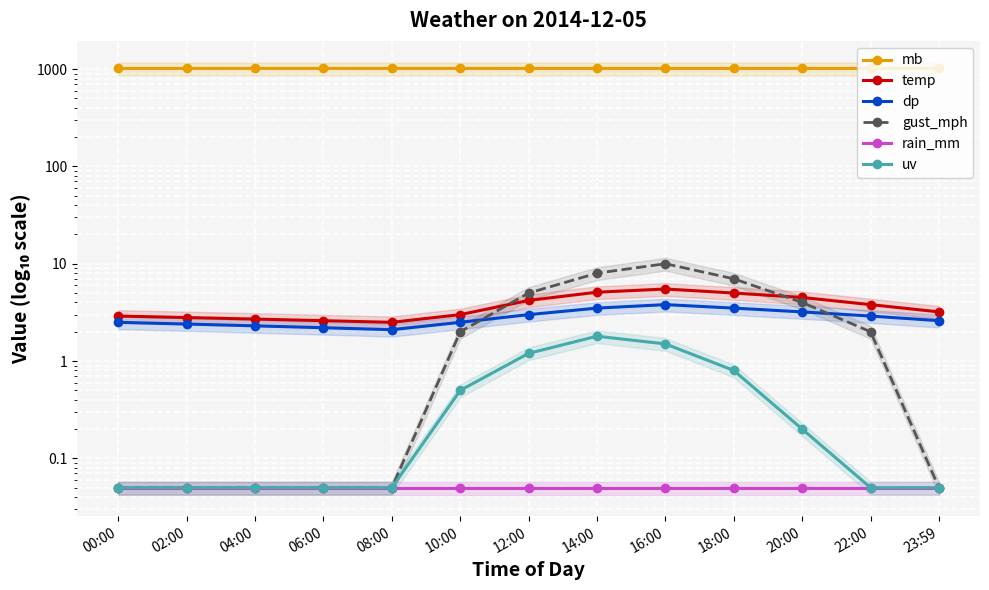

Between 10:00 and 18:00, which series saw the biggest shift?

gust_mph